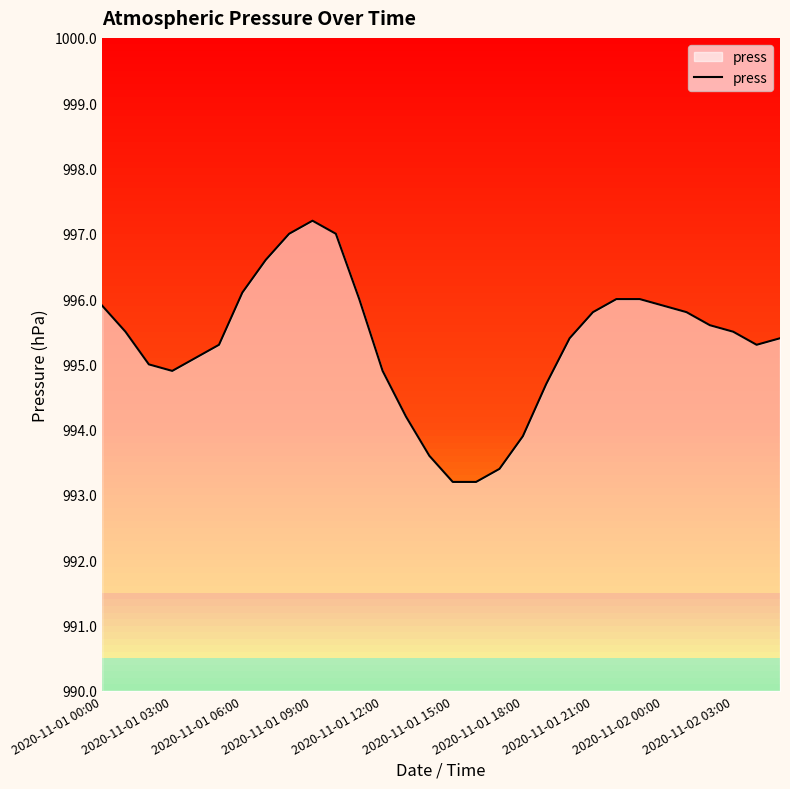

The value of press at 2020-11-01 21:00 is 995.8. True or false?

True